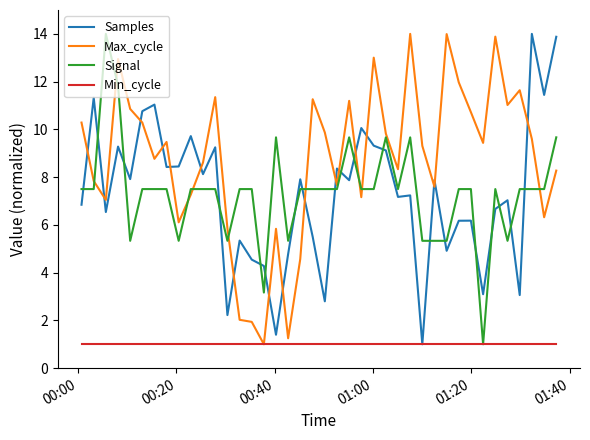

True or false: Samples and Signal cross at least once.

True